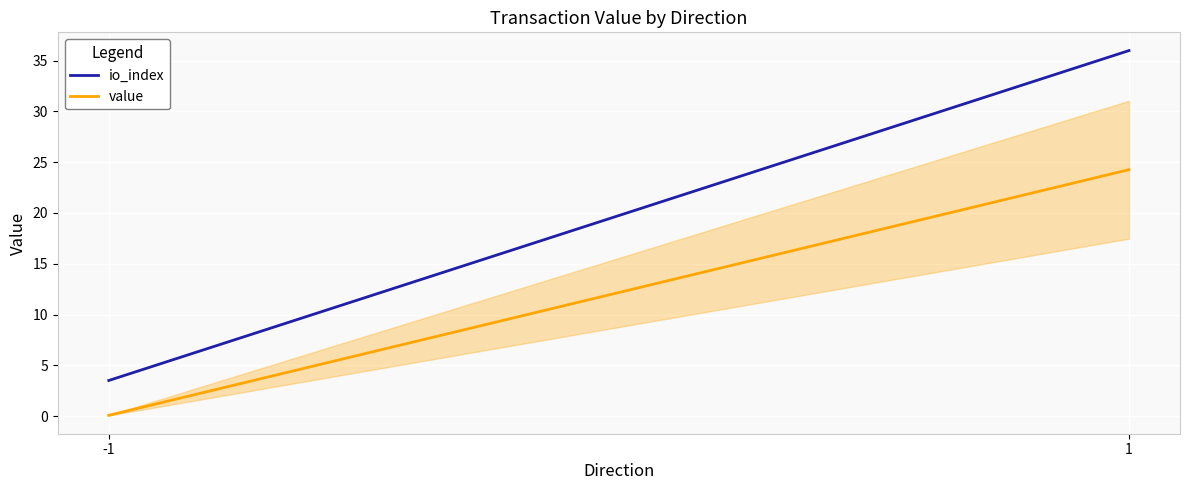

Which series has the largest total across all categories?

io_index